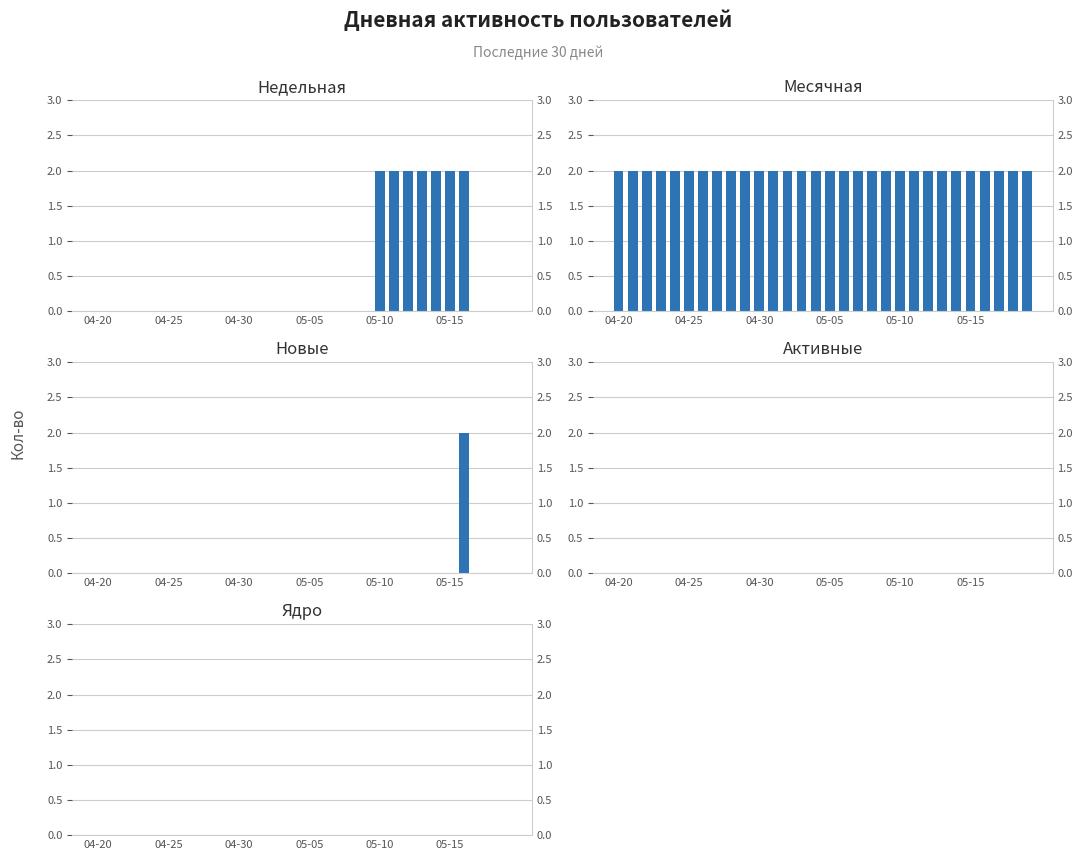

At how many categories does at least one series exceed 1?

30